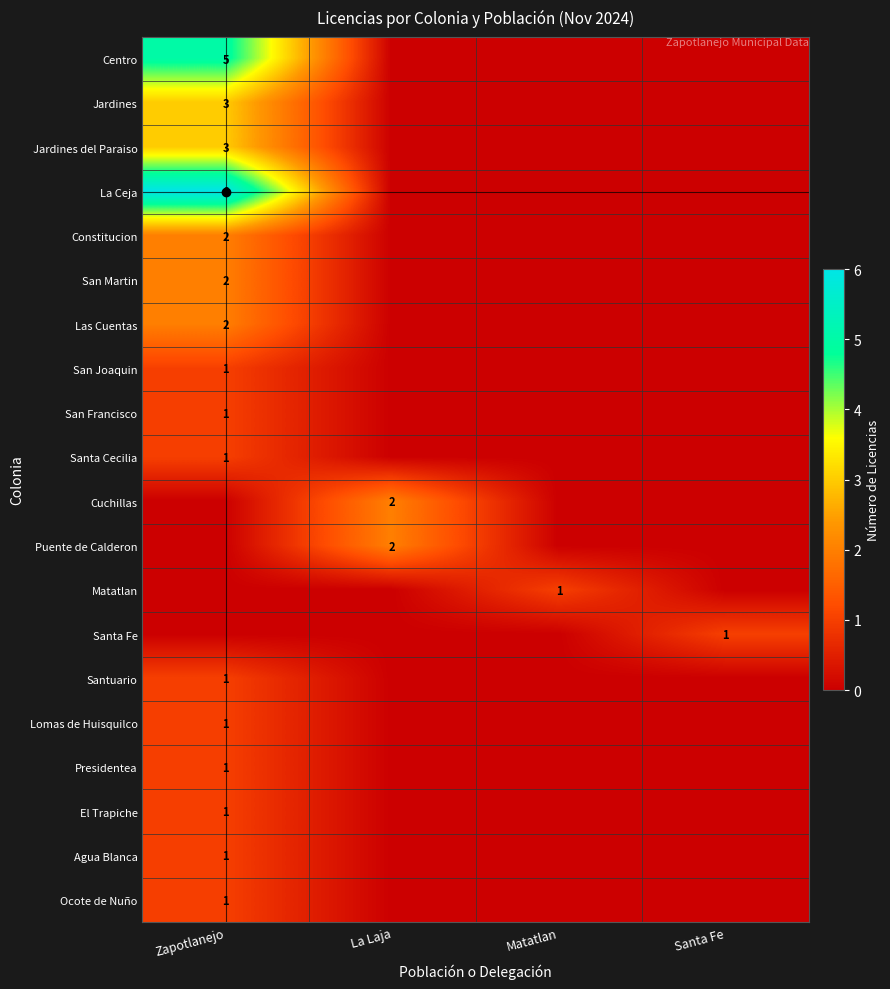

Is it true that La Ceja equals 4 at Zapotlanejo?

False